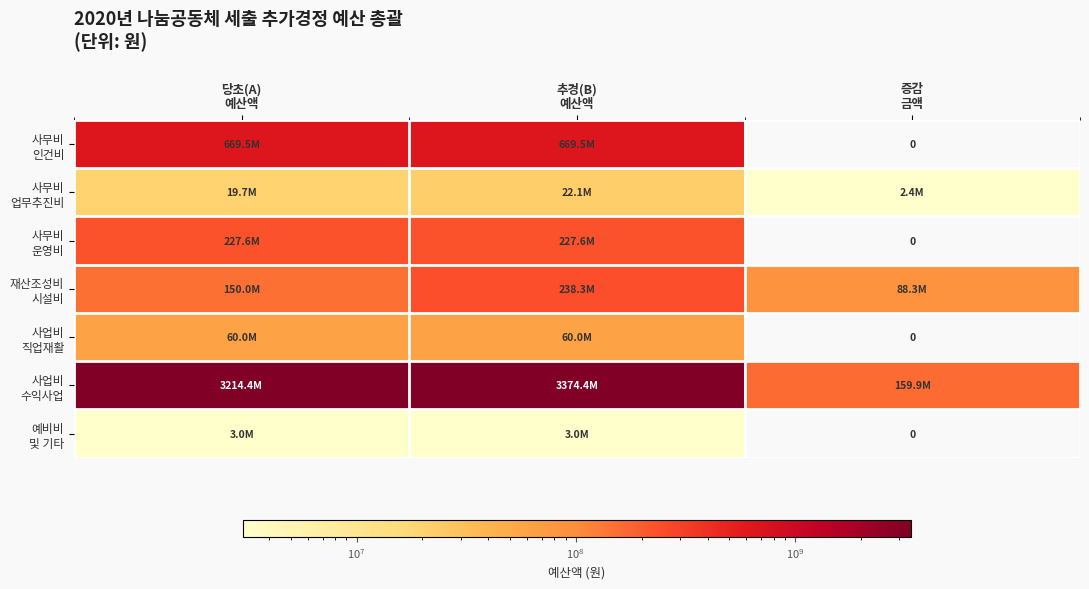

Which category has the lowest value in the 사무비 업무추진비 series?

증감 금액